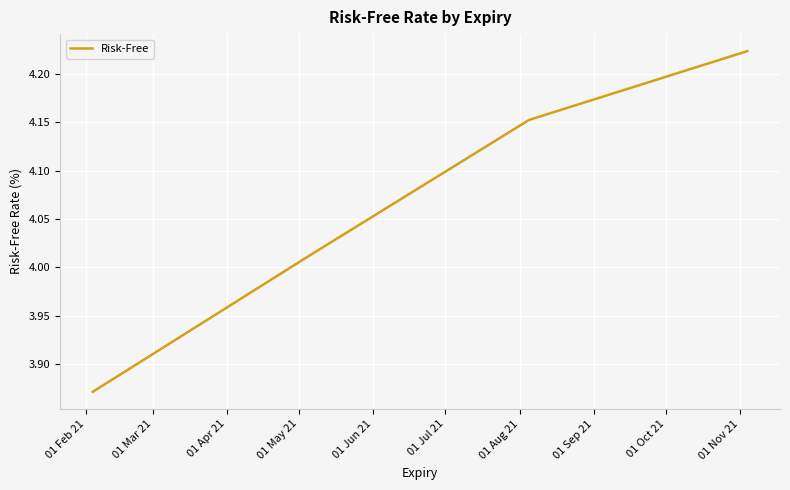

True or false: the data has more than 0 interior local peaks.

False